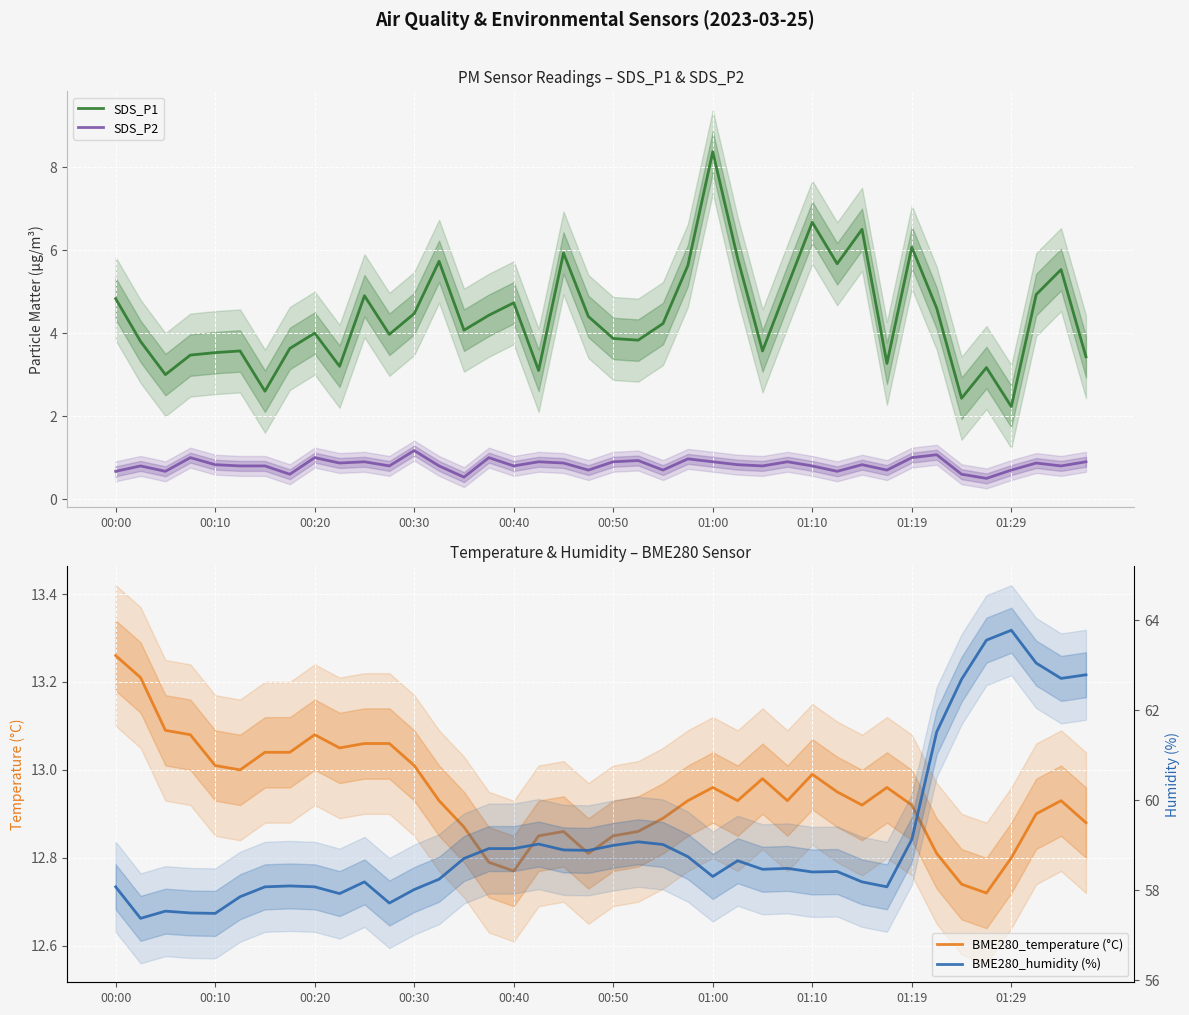

Which series has the largest range (max minus min)?

BME280_humidity (%)